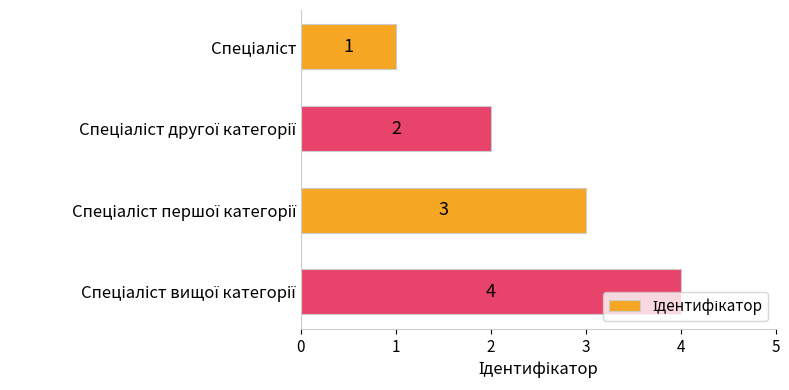

What is the difference between the maximum and minimum values?

3